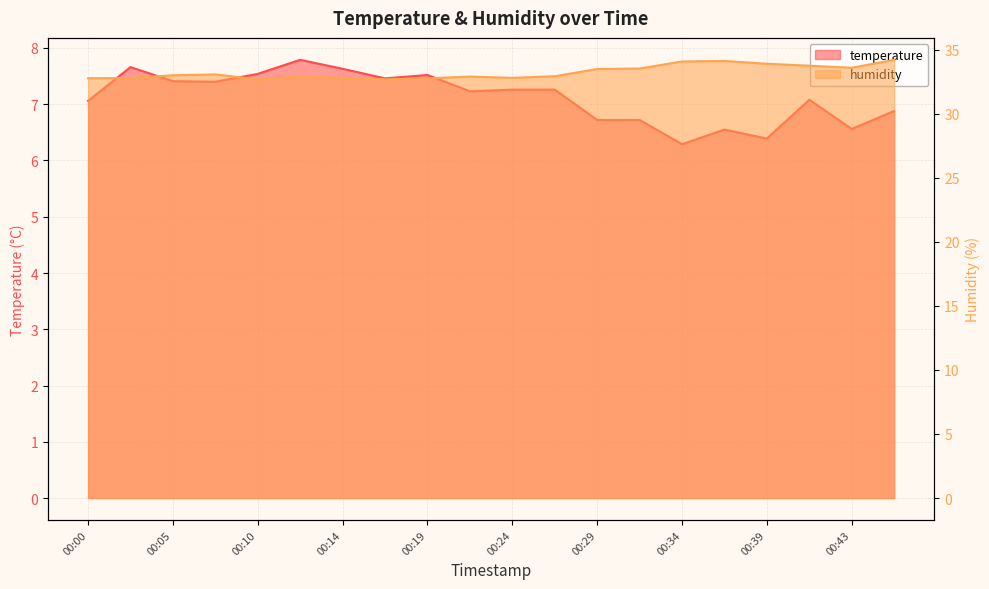

Count the number of categories in the chart.

20